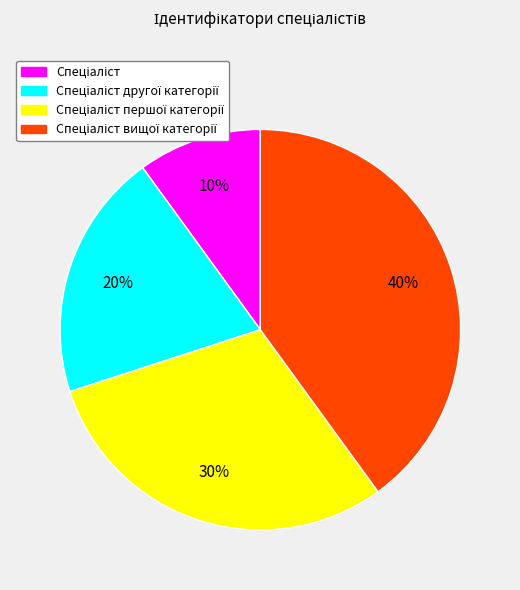

Count the number of slices in the pie.

4